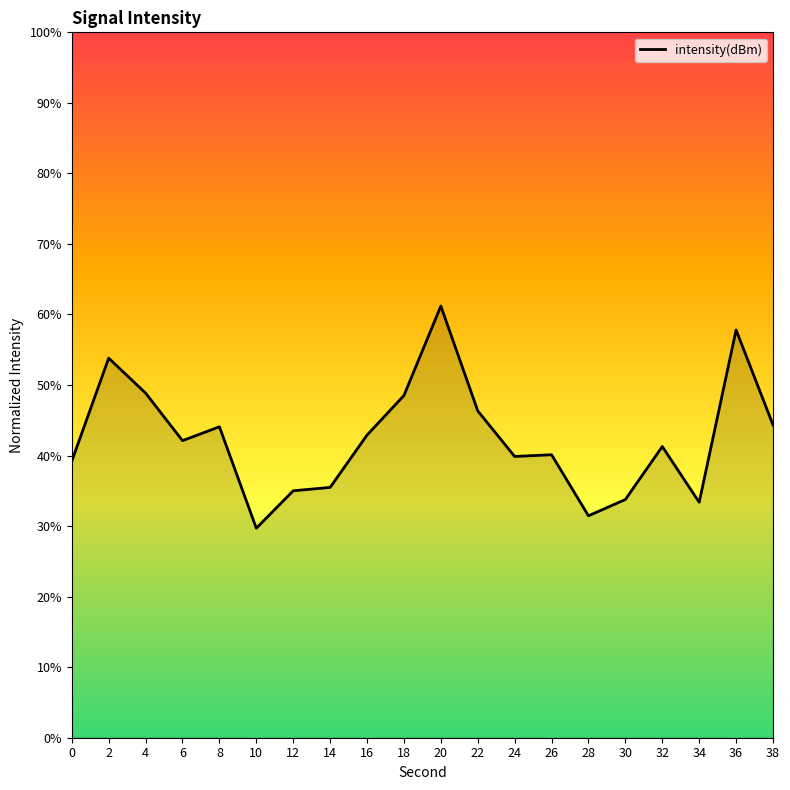

What is the difference between the maximum and minimum values?

31.5